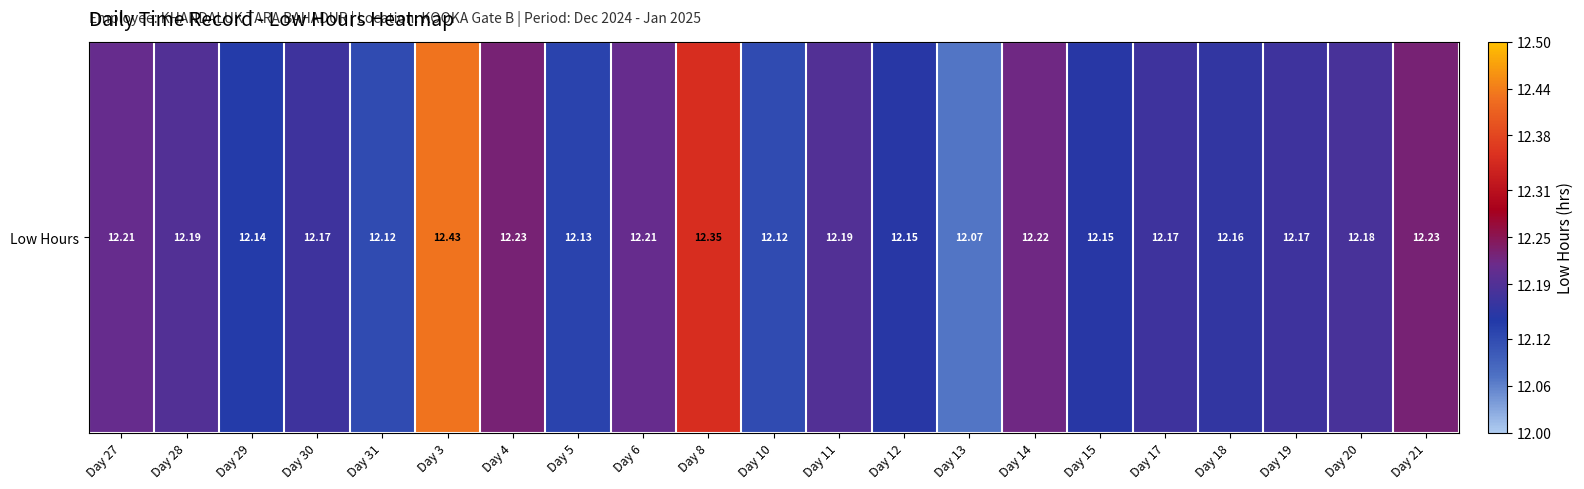

Which label corresponds to the largest value in the chart?

Day 3